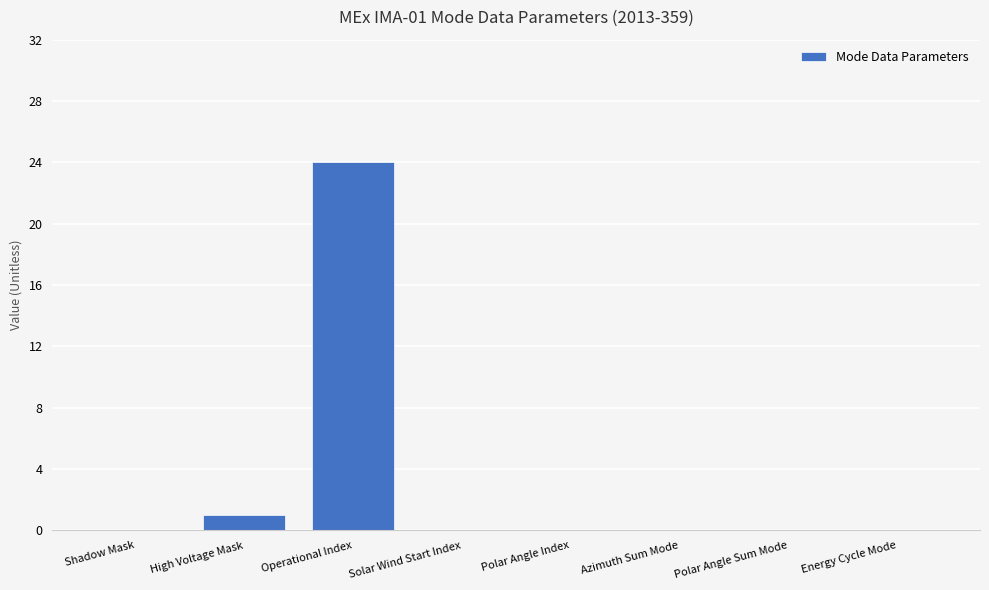

What is the maximum value shown in the chart?

24